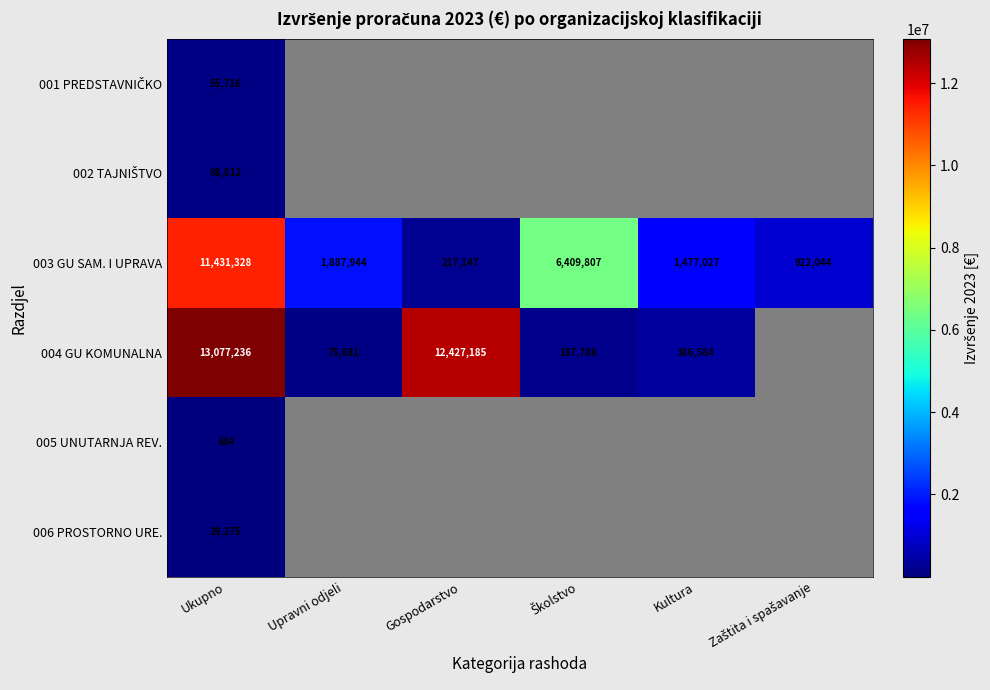

Which category has the lowest value in the 003 GU SAM. I UPRAVA series?

Gospodarstvo